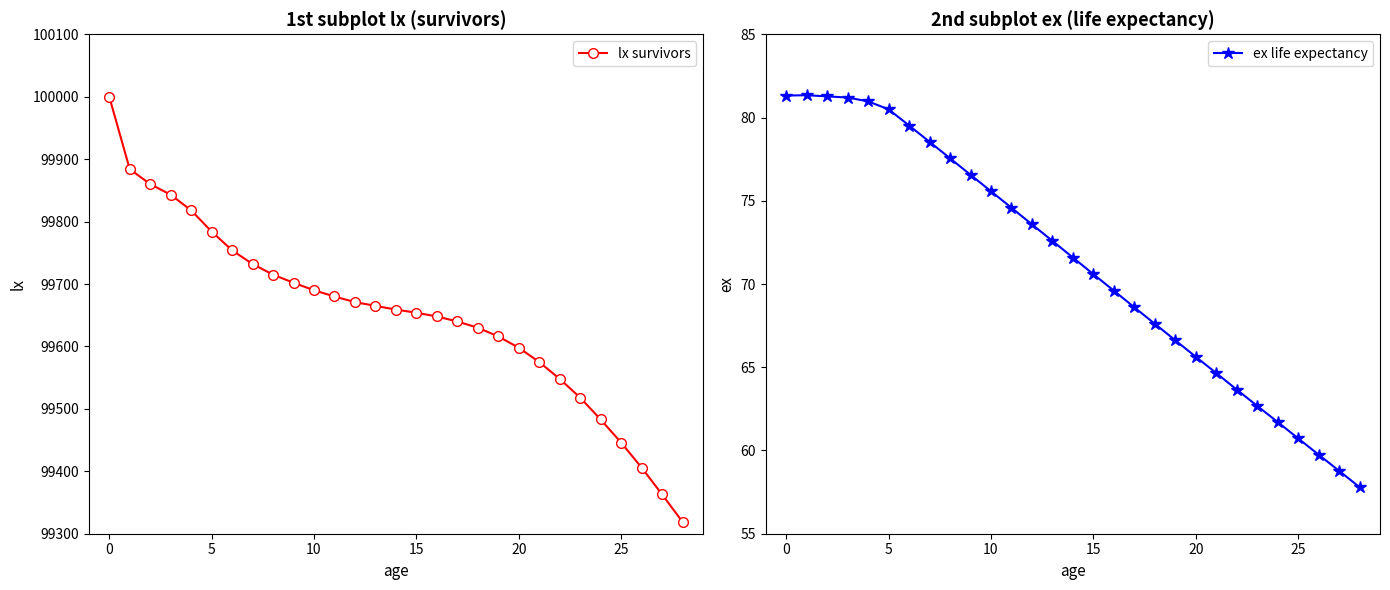

What is the maximum value for lx survivors?

100000